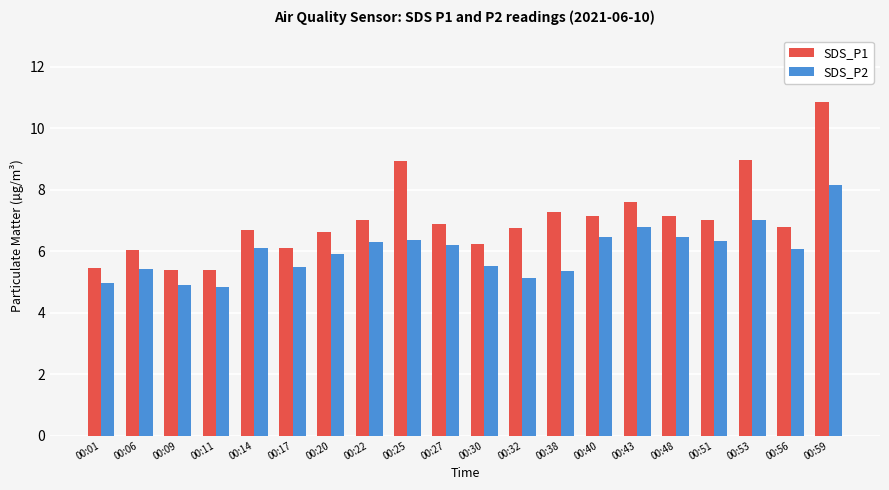

At how many categories does at least one series exceed 8?

3